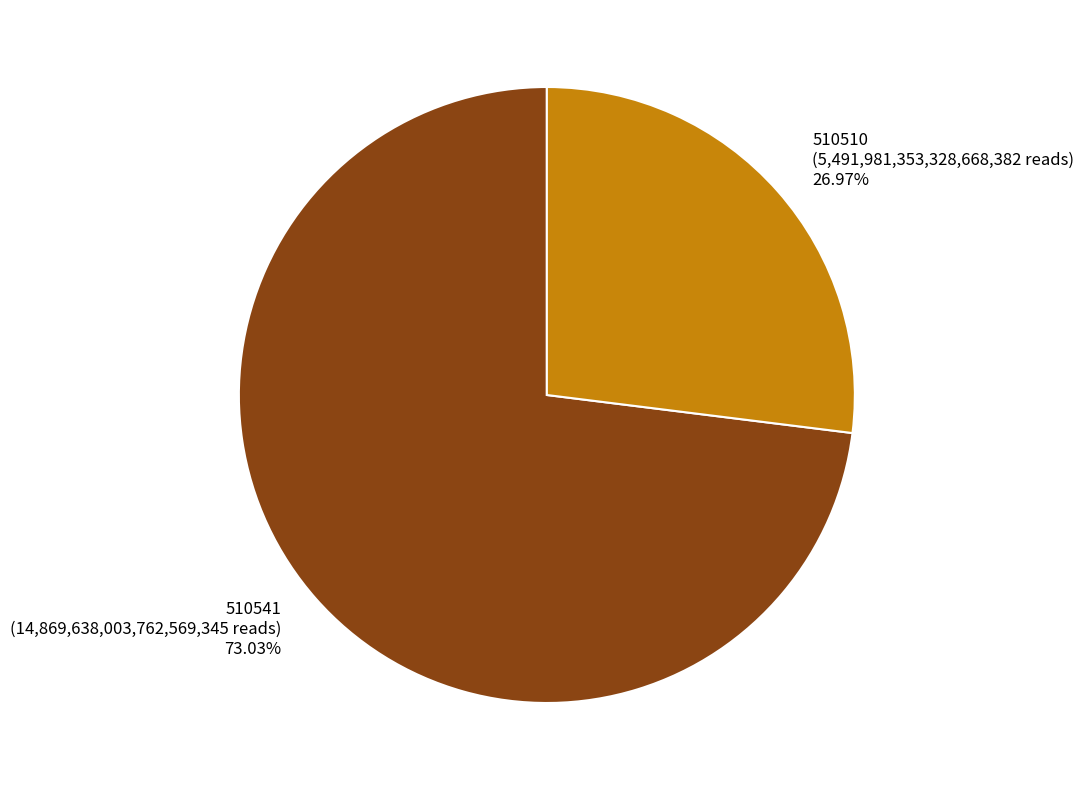

Which category has the smallest portion of the pie?

510510